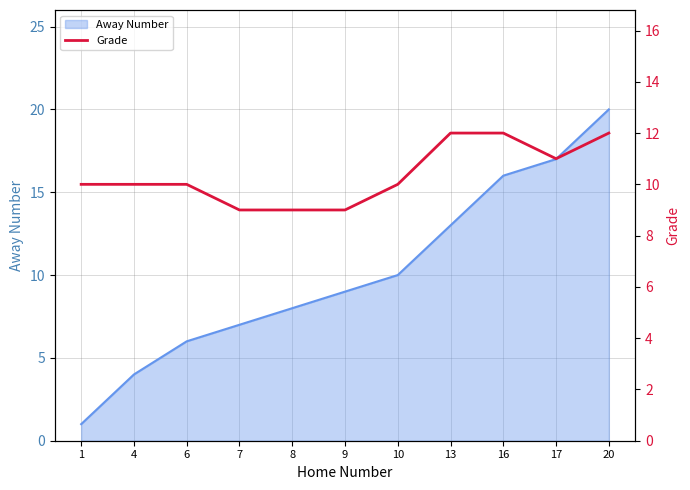

True or false: Away Number has a value of 13 at 8.

False